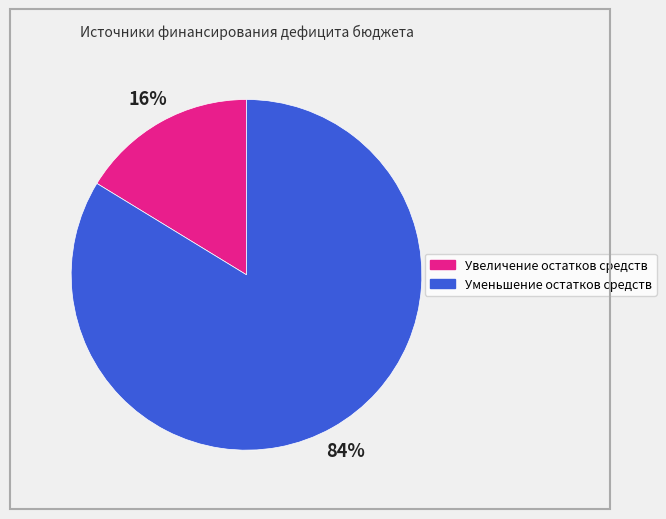

To the nearest percent, what is the average slice percentage?

50%